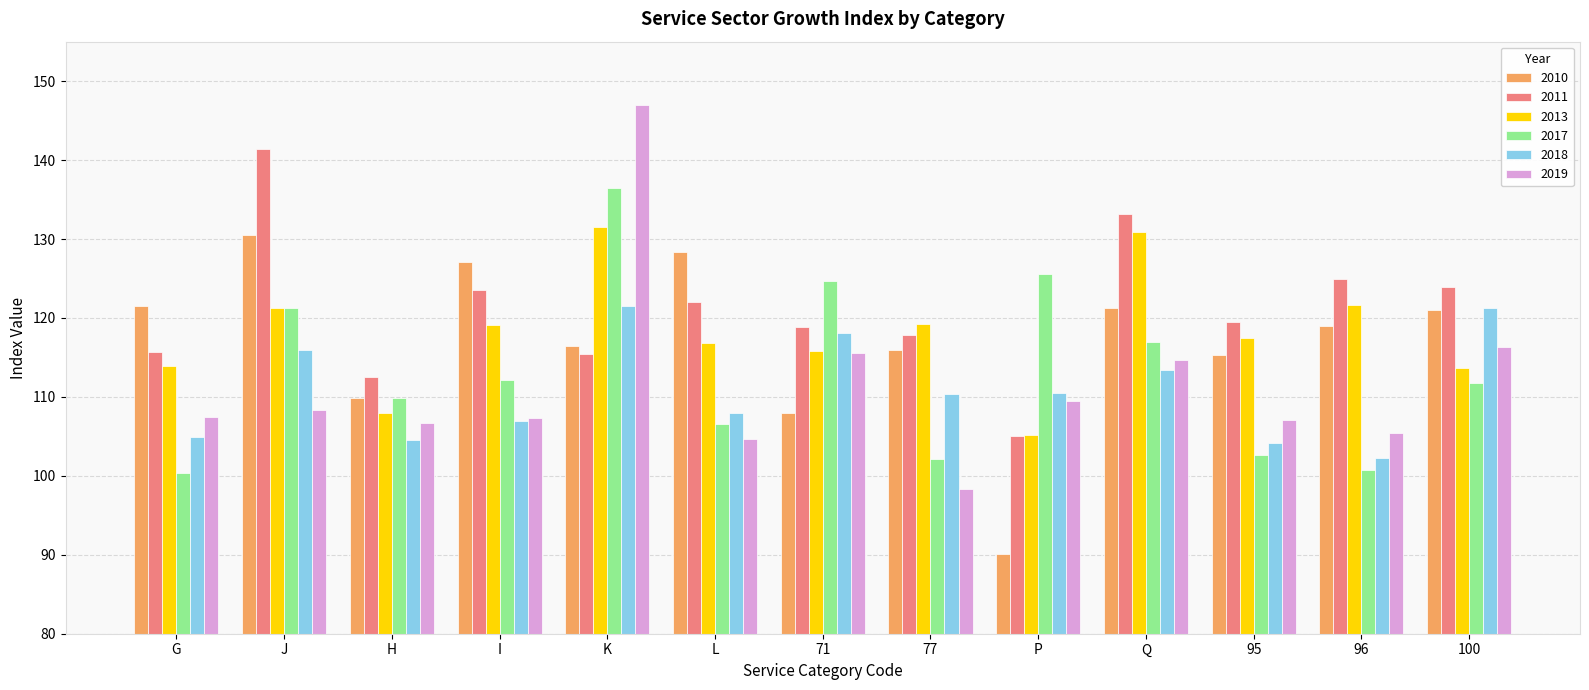

What is the lowest value of the 2010 series?

90.1